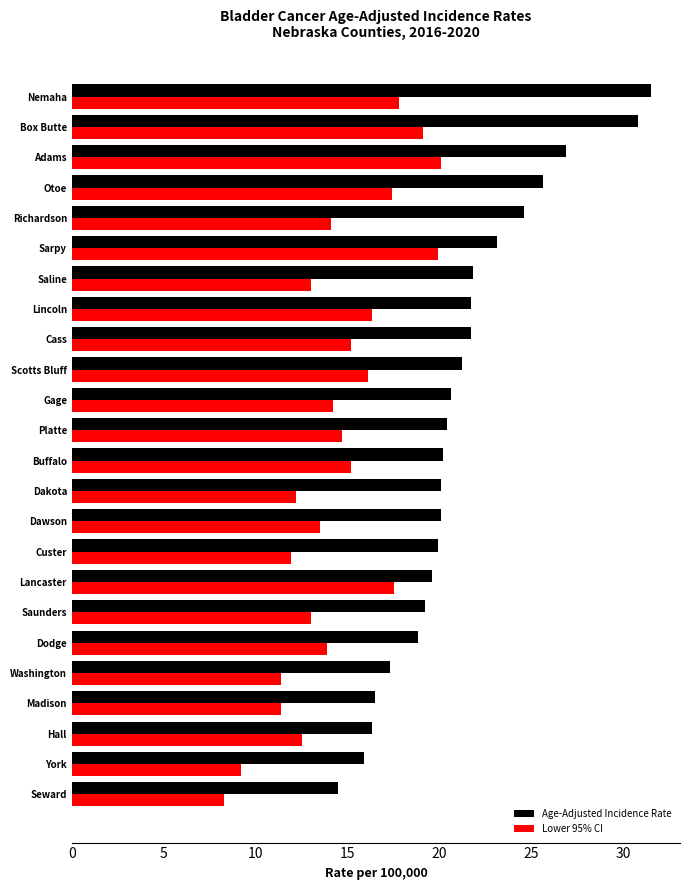

True or false: Age-Adjusted Incidence Rate has a value of 30.8 at Box Butte.

True